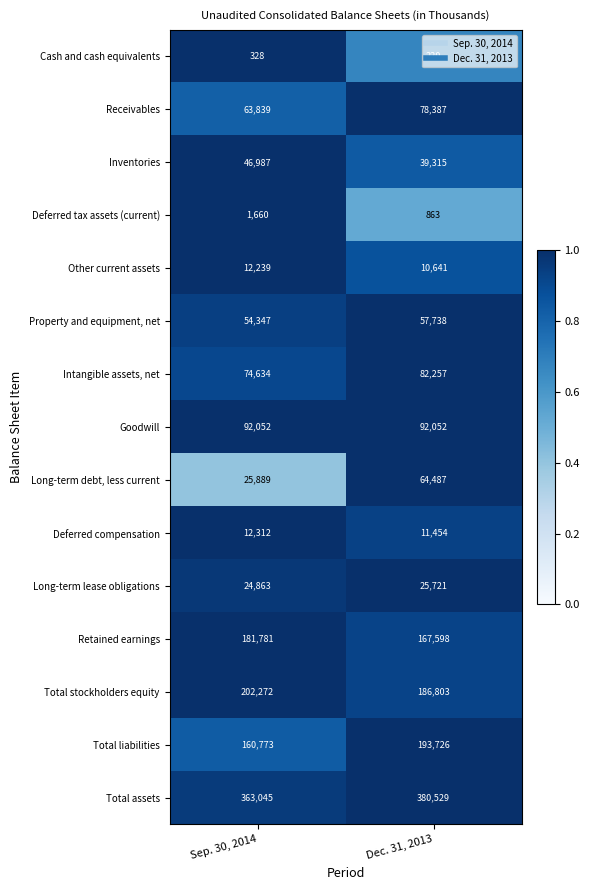

What is the approximate value of Cash and cash equivalents at Dec. 31, 2013?

220